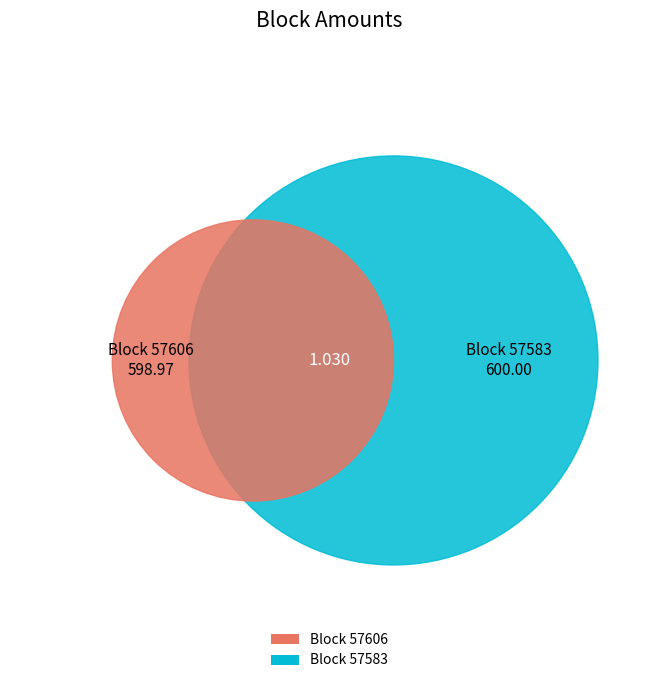

Does 57583 represent more than half of the total?

Yes